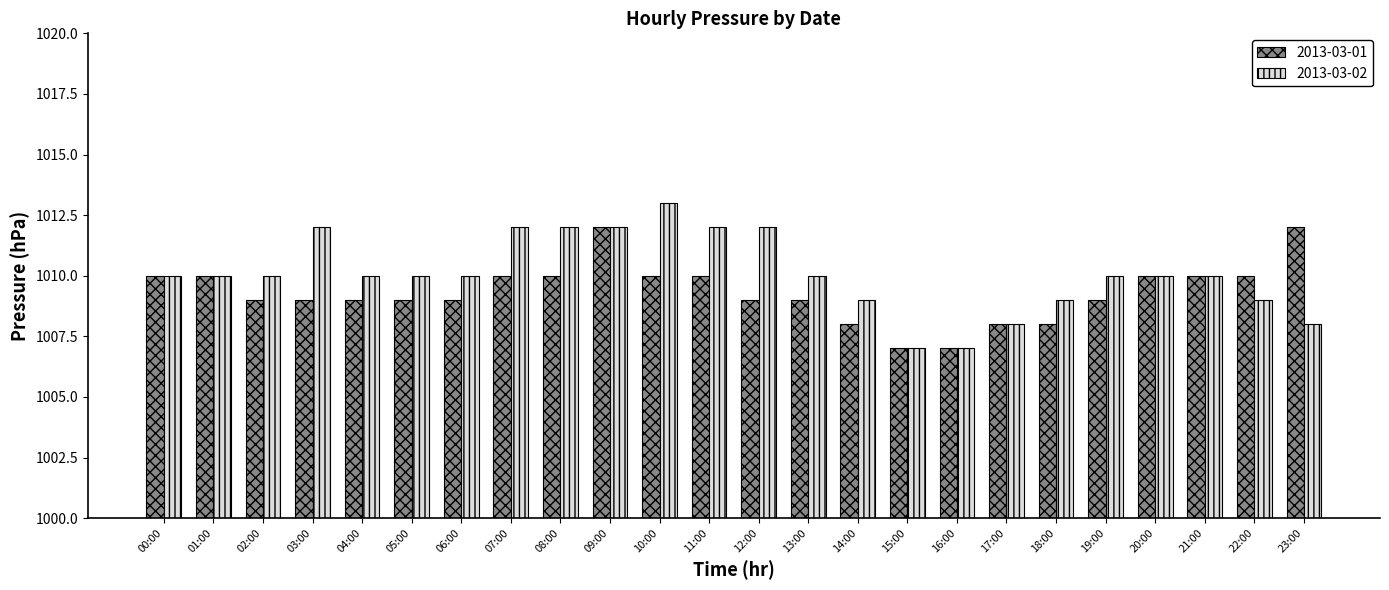

What is the total value across all series at 20:00?

2020